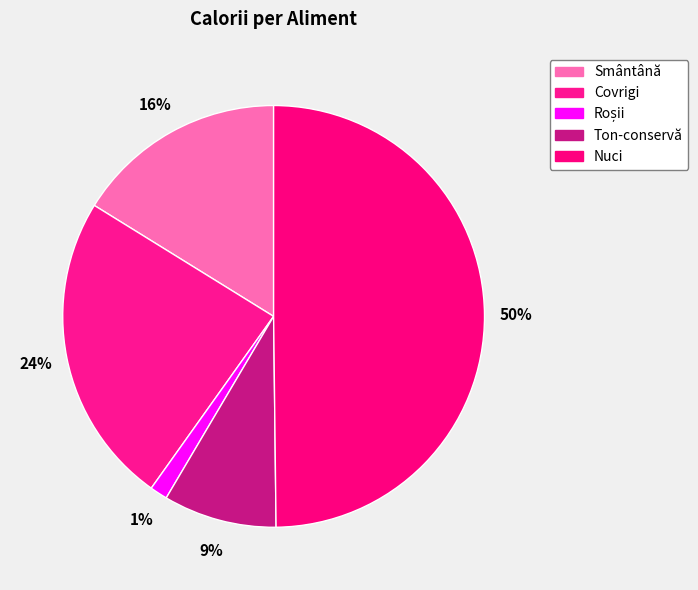

Which category has the biggest portion of the pie?

Nuci